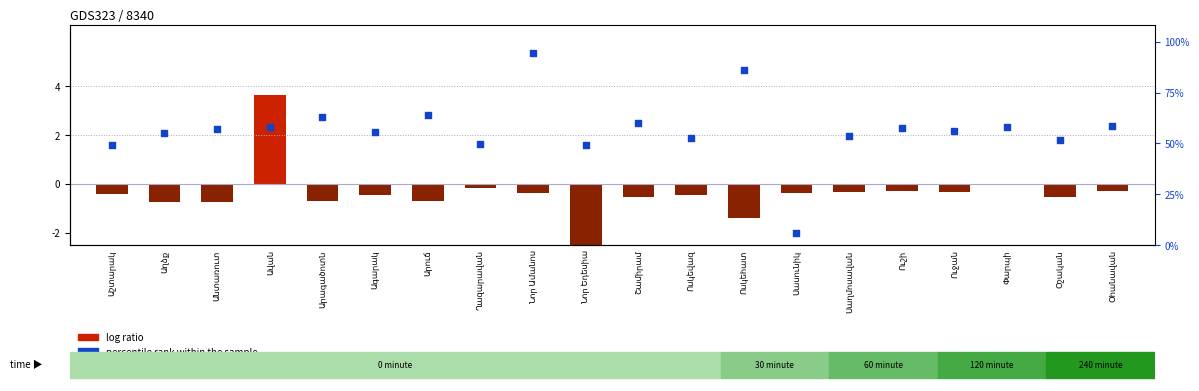

Which series reaches the maximum Y coordinate?

percentile rank within the sample